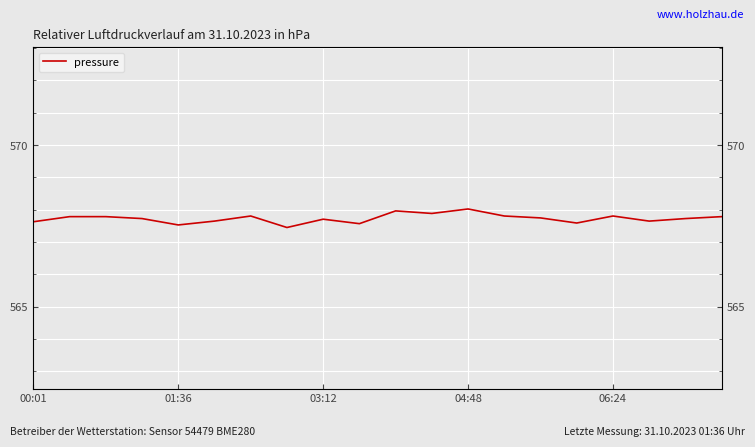

True or false: the data shows 567.5 at 01:36.

True